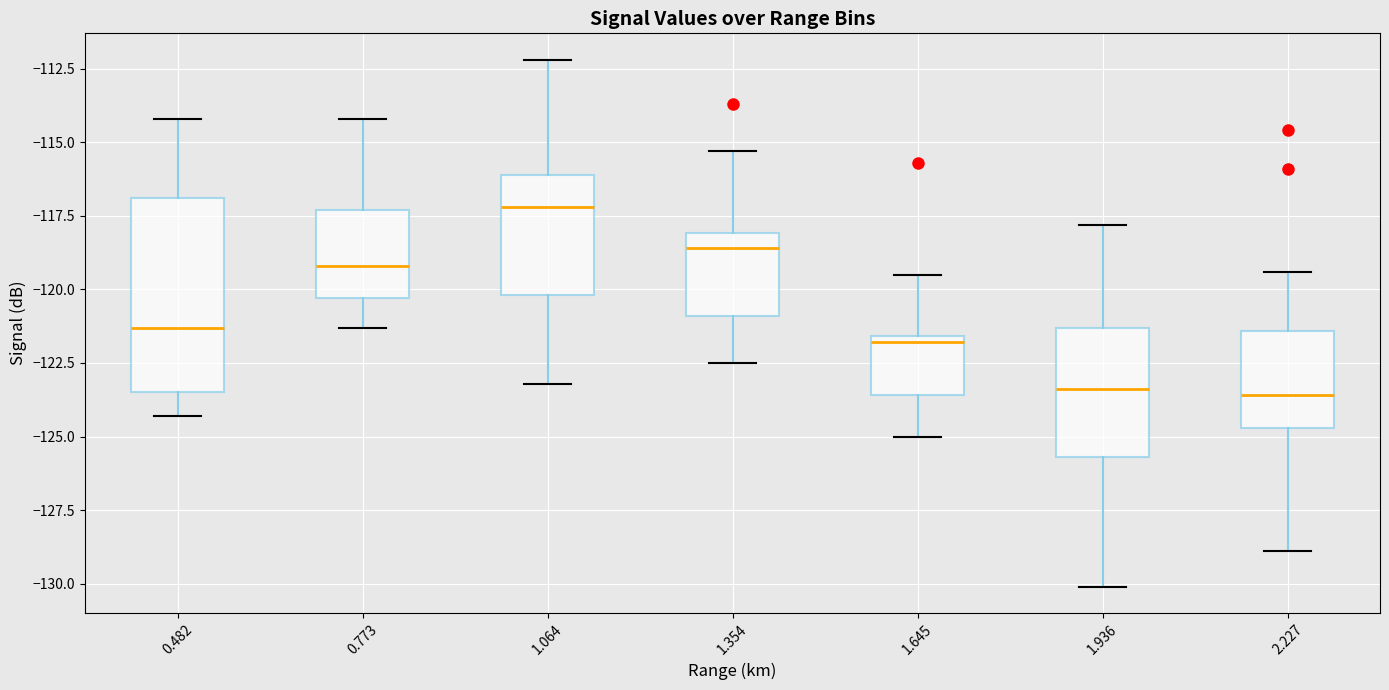

Reading left to right, read every box against the y-axis: the position of its median line, the range the box covers, and the ends of its whiskers. The values are not printed on the chart, so give them approximately, as read against the axis.

0.482: median -121.5, box -123.5 to -117.0, whiskers -124.5 to -114.0
0.773: median -119.0, box -120.5 to -117.5, whiskers -121.5 to -114.0
1.064: median -117.0, box -120.0 to -116.0, whiskers -123.0 to -112.0
1.354: median -118.5, box -121.0 to -118.0, whiskers -122.5 to -115.5
1.645: median -122.0, box -123.5 to -121.5, whiskers -125.0 to -119.5
1.936: median -123.5, box -125.5 to -121.5, whiskers -130.0 to -118.0
2.227: median -123.5, box -124.5 to -121.5, whiskers -129.0 to -119.5